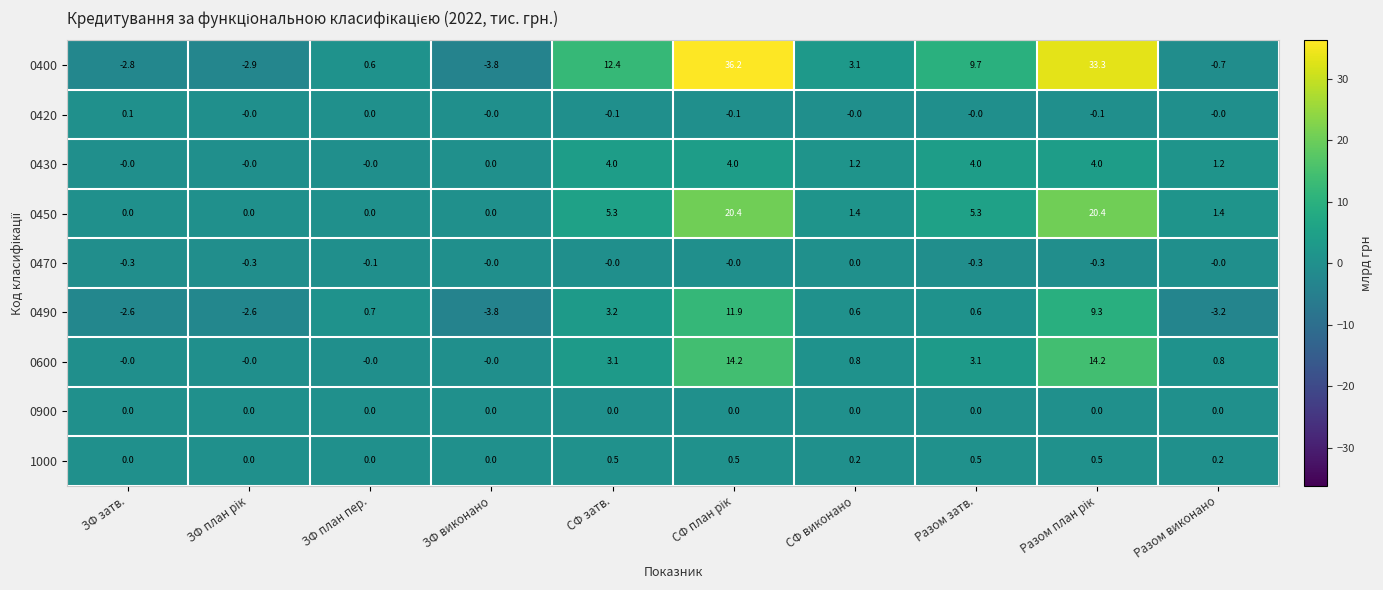

Is it true that 0900 equals 0.0 at Разом затв.?

True